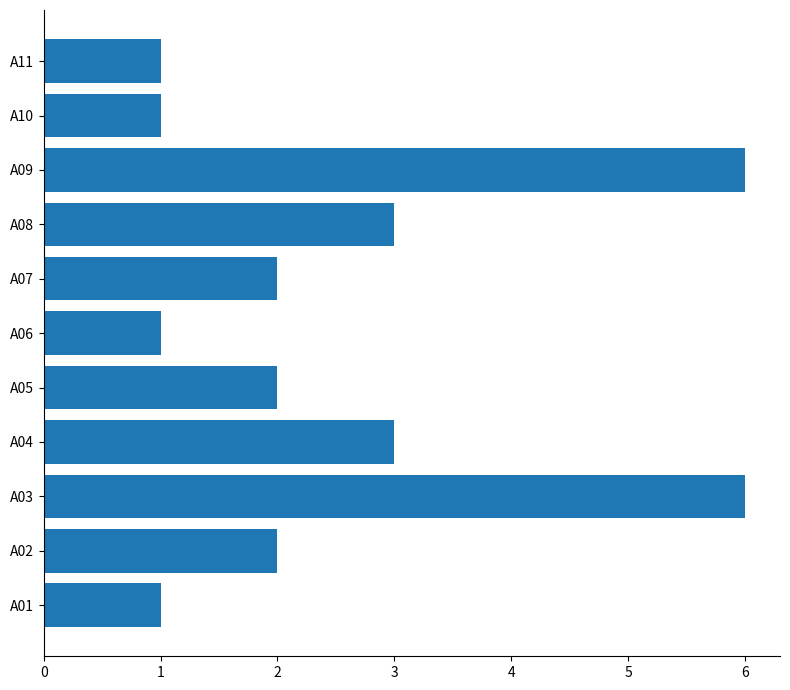

The chart shows a value of 1 at A01. True or false?

True